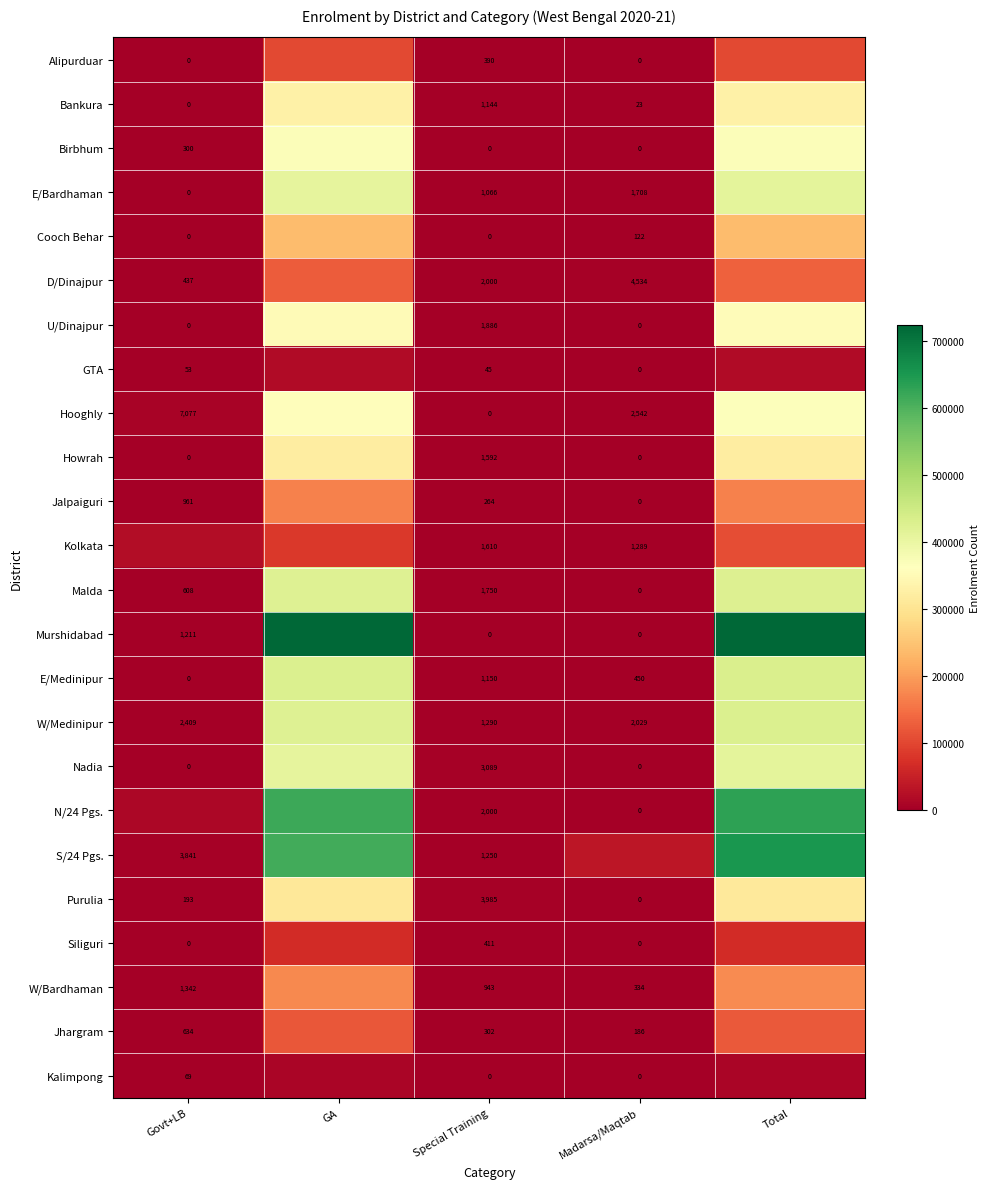

Is the value of Siliguri at Special Training greater than the value of Murshidabad at Madarsa/Maqtab?

Yes